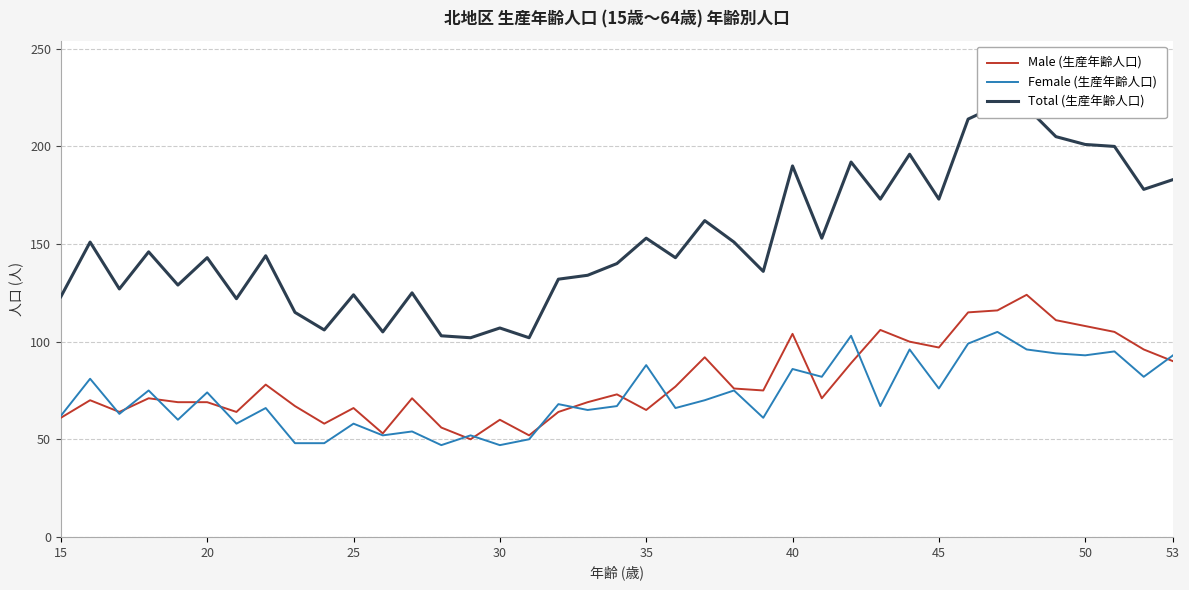

The value of Female (生産年齢人口) at 40 is 86. True or false?

True